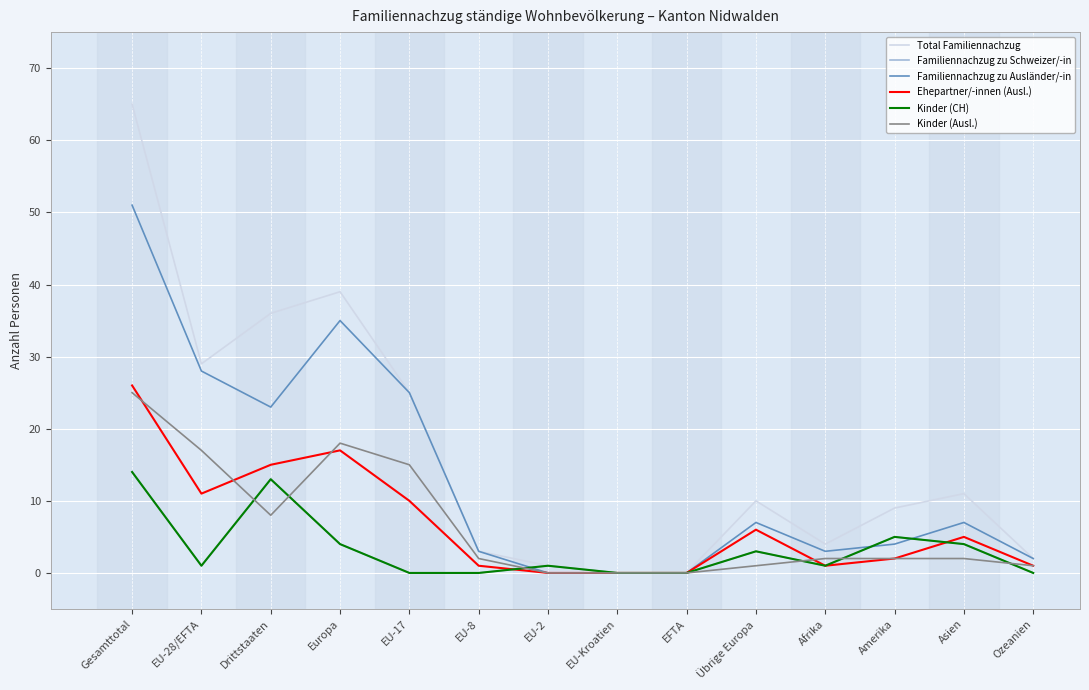

At how many categories does at least one series exceed 49?

1